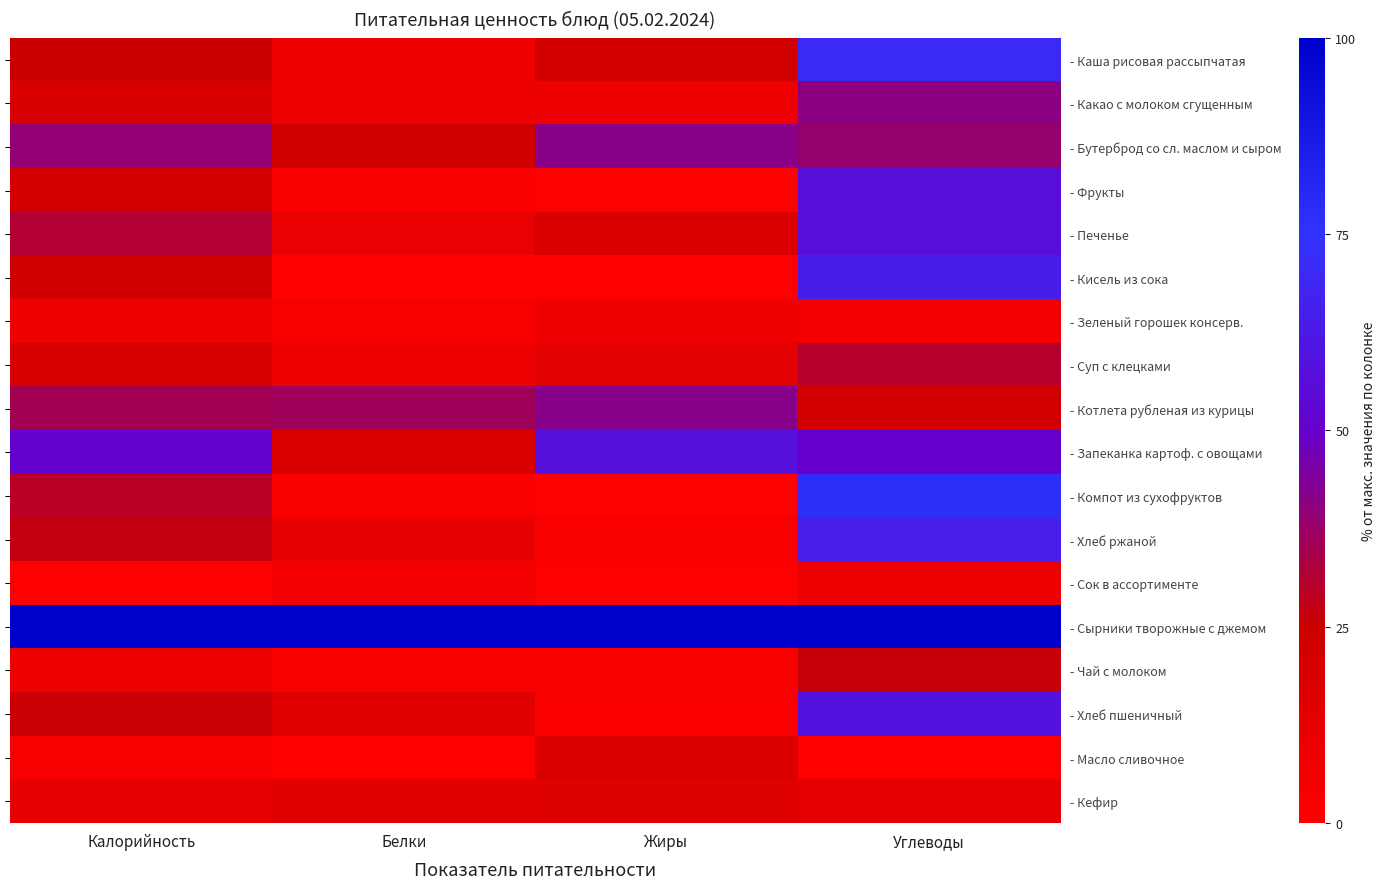

Count the number of data series in this chart.

18